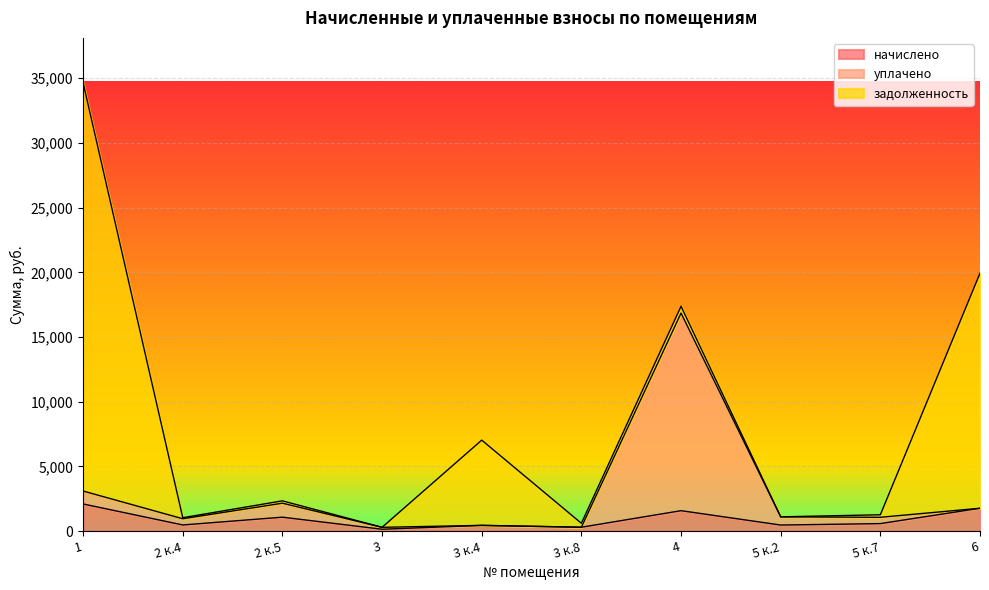

How many values in the начислено series exceed 585?

5